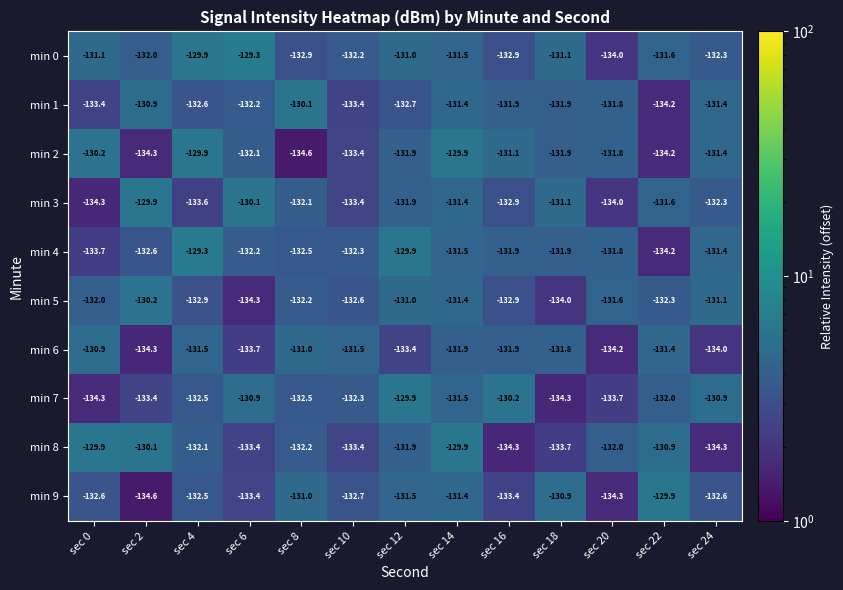

What is the maximum value for min 9?

-129.9